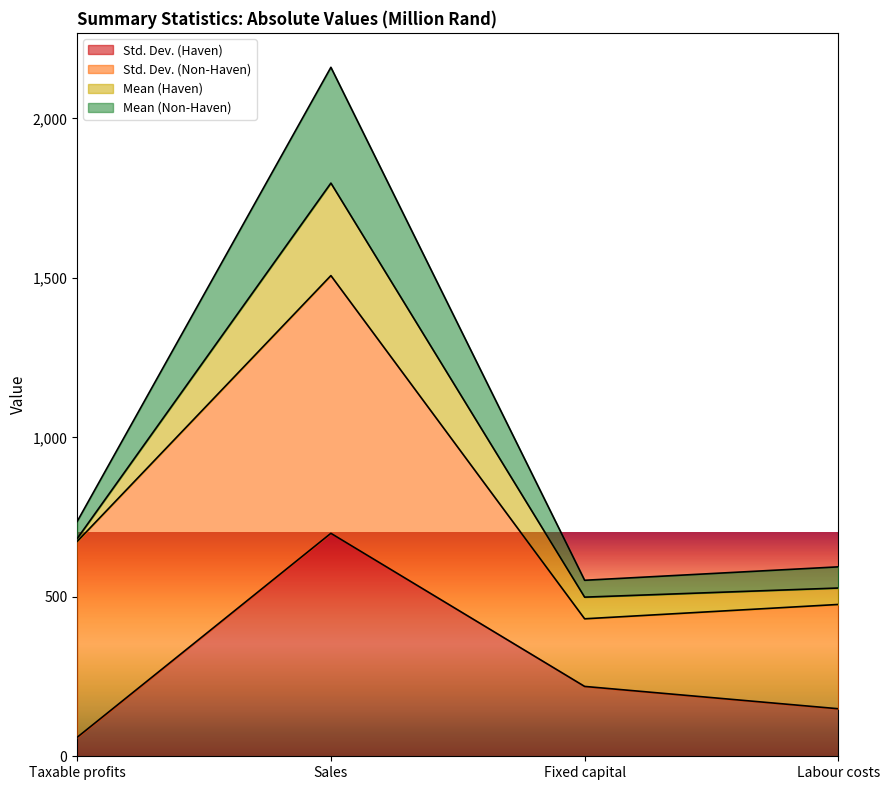

Is it true that Std. Dev. (Haven) equals 1244.5 at Sales?

False